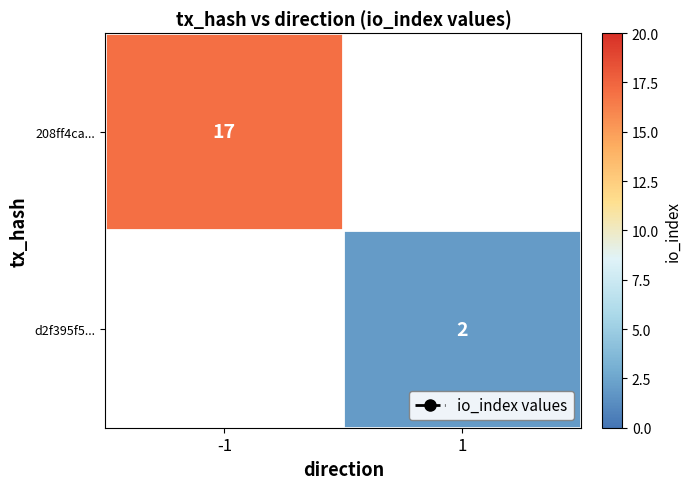

Which has a higher value, 1 or -1?

-1